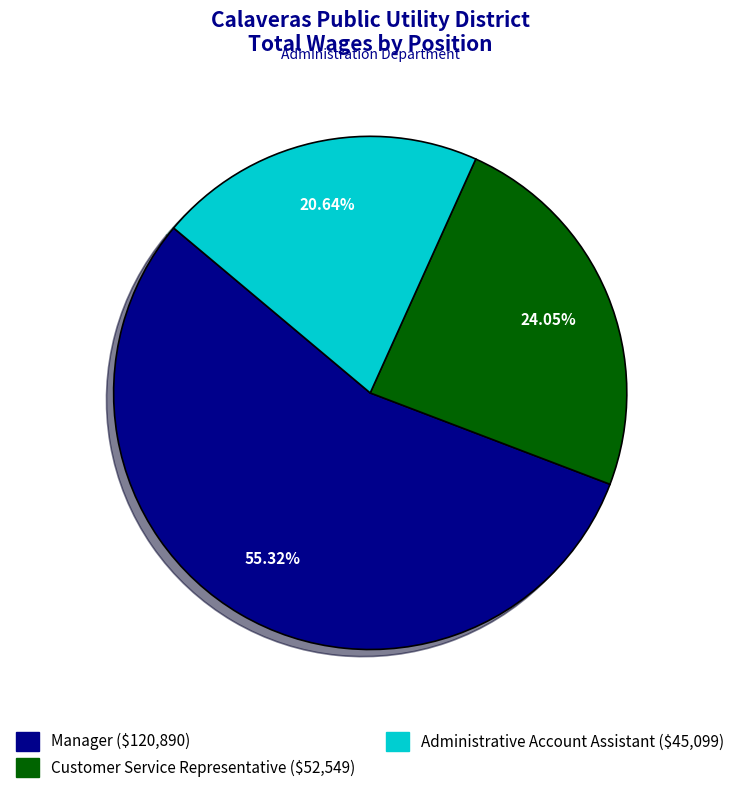

Does Administrative Account Assistant account for over 50% of the chart?

No